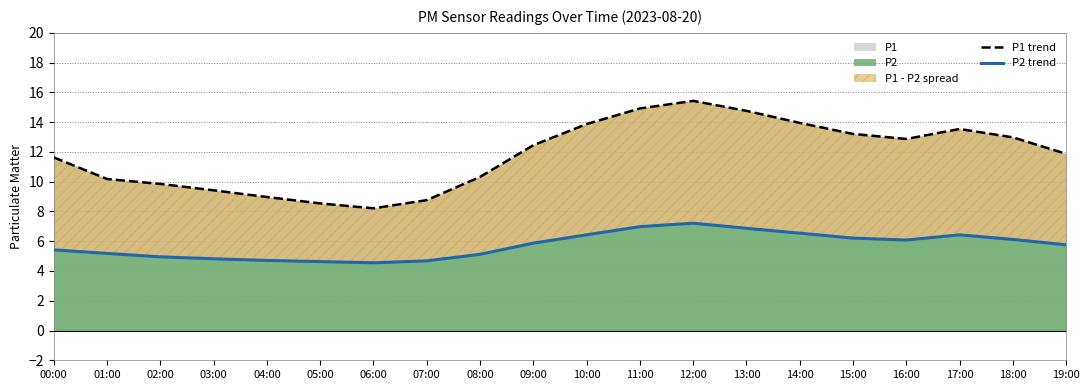

What is the difference between the P1 trend values at 12:00 and 05:00?

6.9